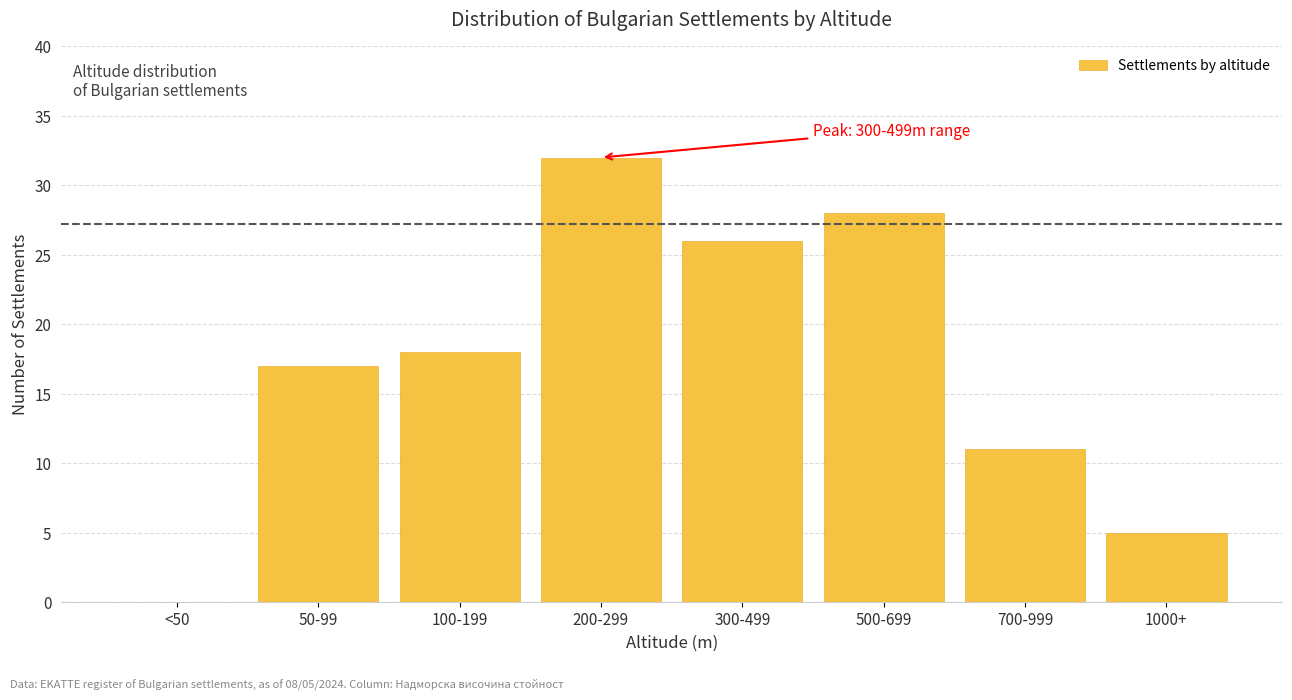

Reading left to right, extract all data points from this chart.

<50=0	50-99=17	100-199=18	200-299=32	300-499=26	500-699=28	700-999=11	1000+=5